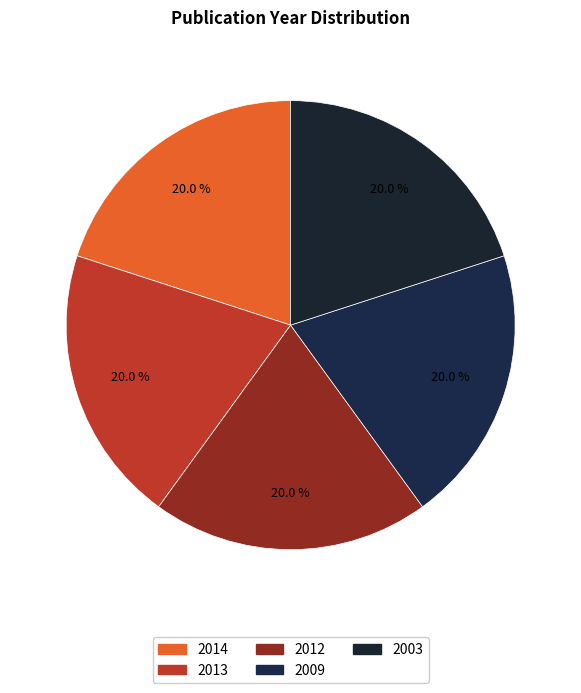

How many slices are in this pie chart?

5